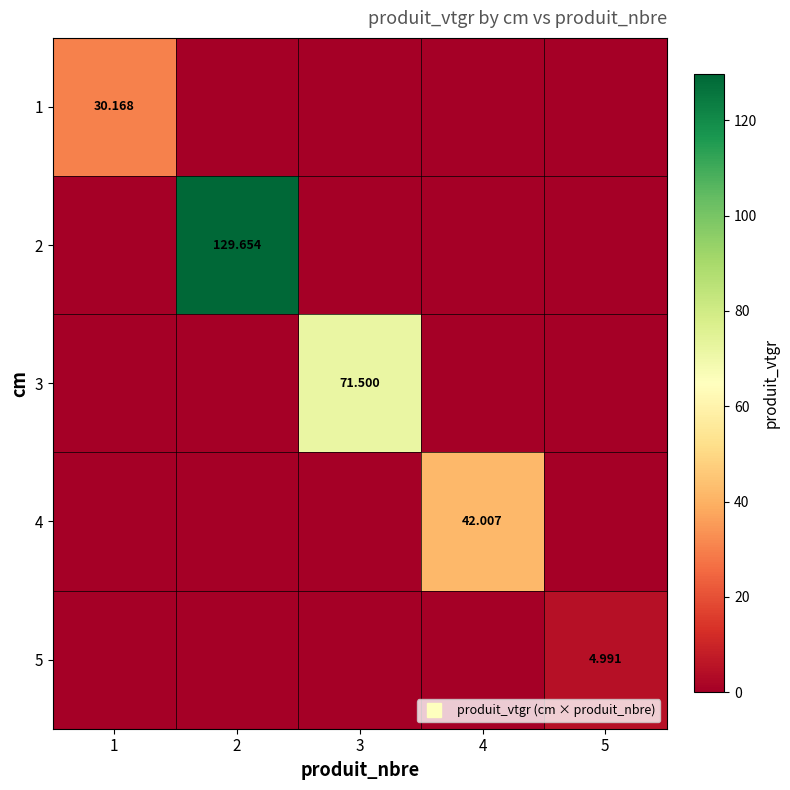

How many values in the 2 series exceed 0?

1